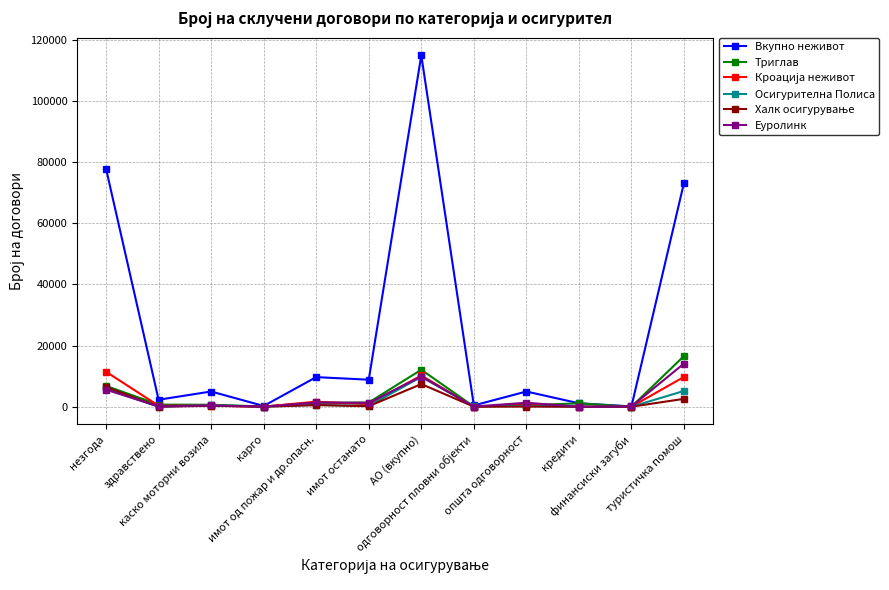

What is the highest value of the Осигурителна Полиса series?

9756